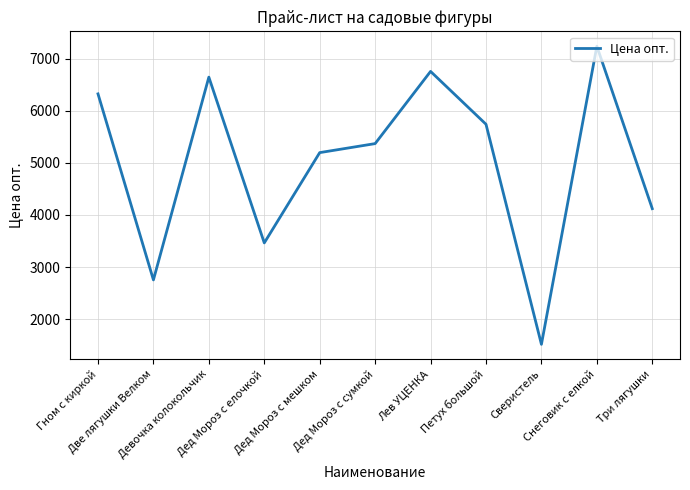

At which label is the value closest to 4377?

Три лягушки